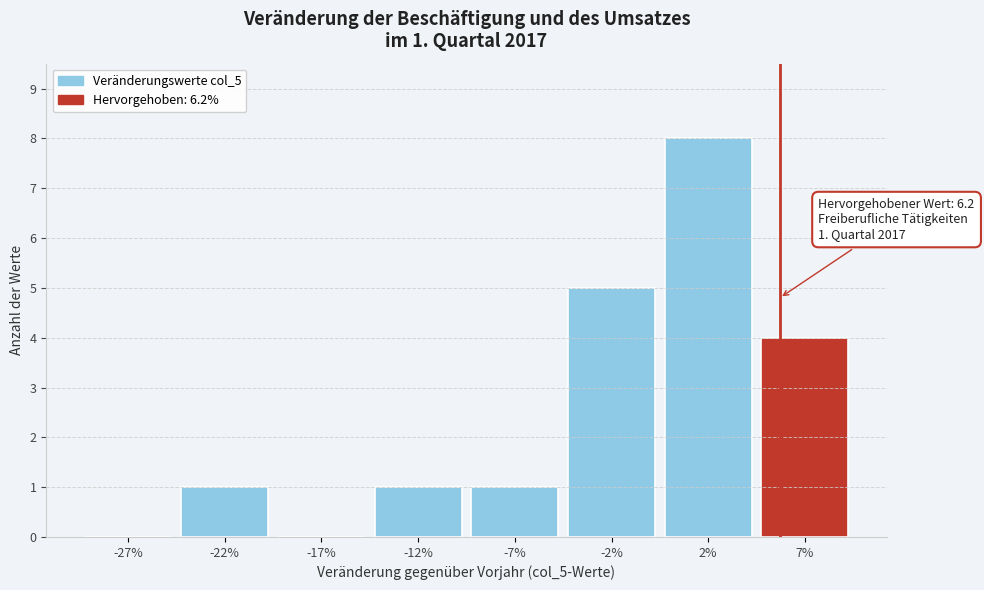

Reading right to left, list all the values displayed in this chart.

7%=4	2%=8	-2%=5	-7%=1	-12%=1	-17%=0	-22%=1	-27%=0